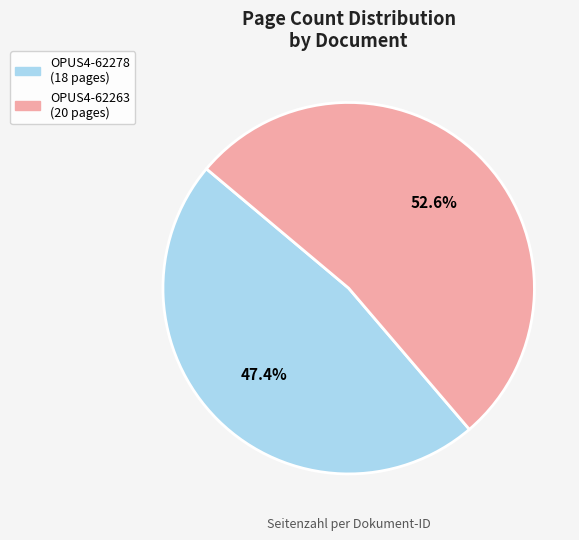

To the nearest percent, what is the difference between the largest and smallest slice percentages?

5%